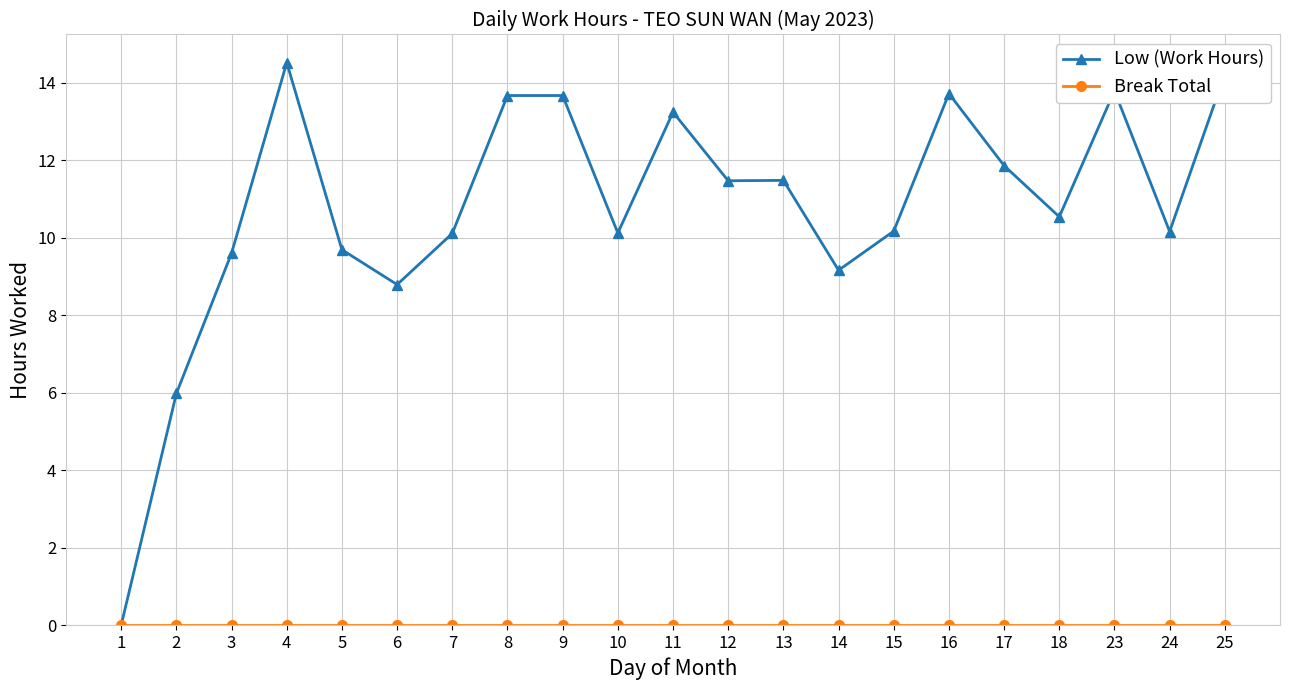

At which category is the sum across all series the highest?

4